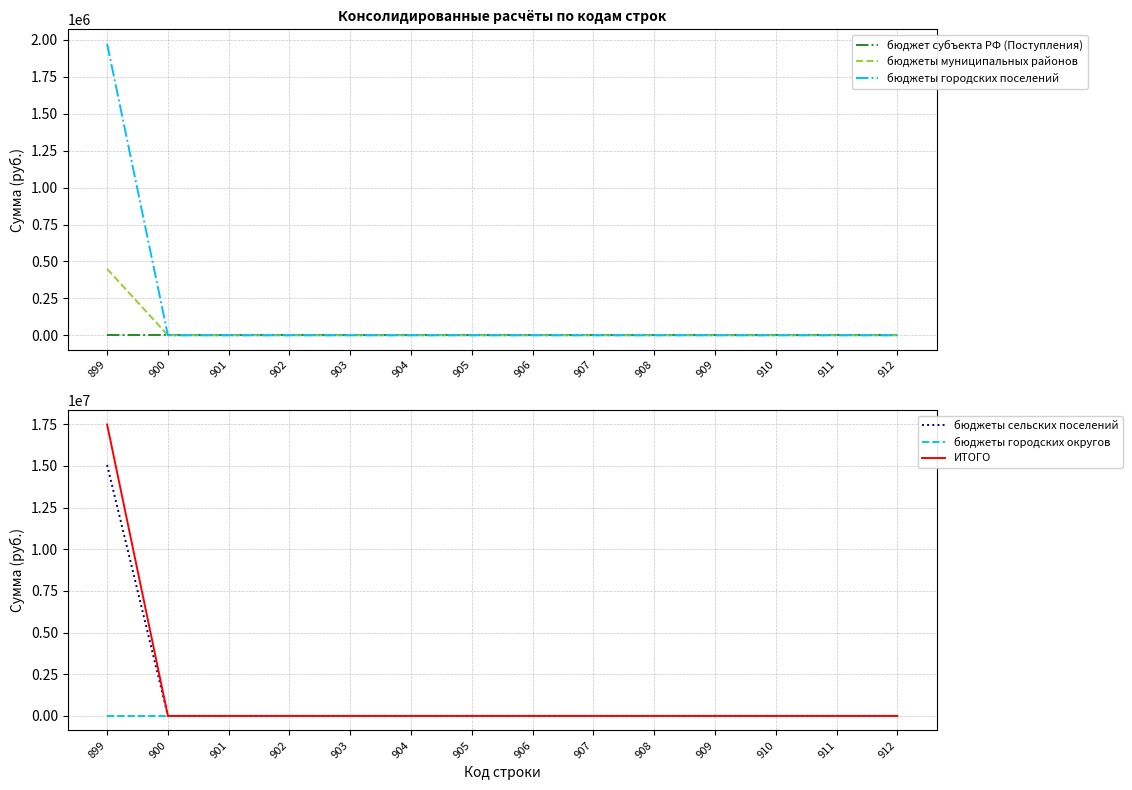

True or false: бюджеты муниципальных районов and бюджет субъекта РФ (Поступления) cross at least once.

False